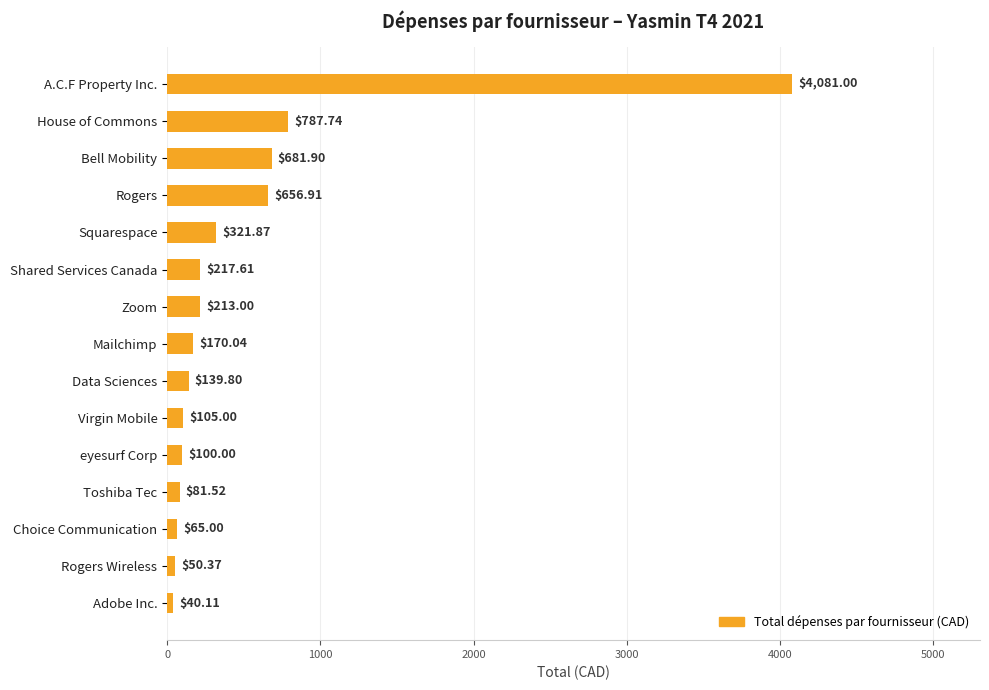

What is the difference between the second highest and second lowest values?

737.4